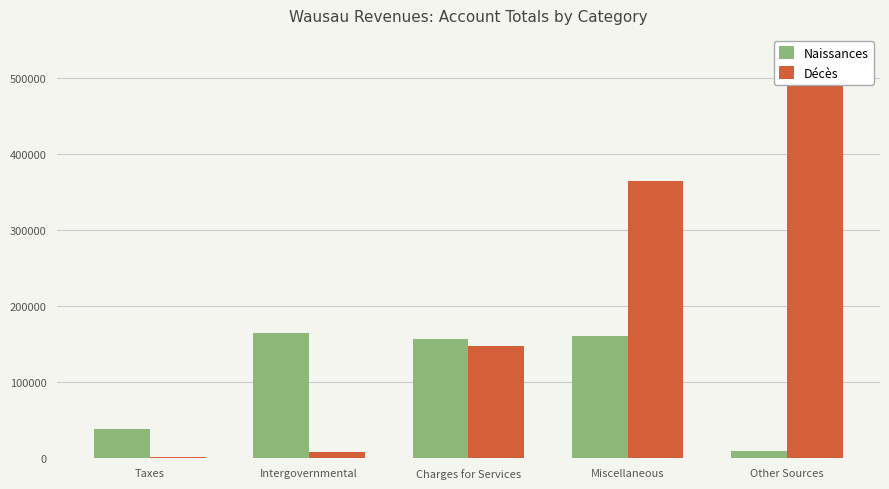

List the series in order of their overall mean, lowest first.

Naissances, Décès